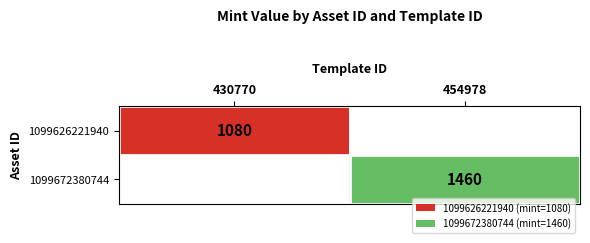

What is the smallest value displayed?

1080.0